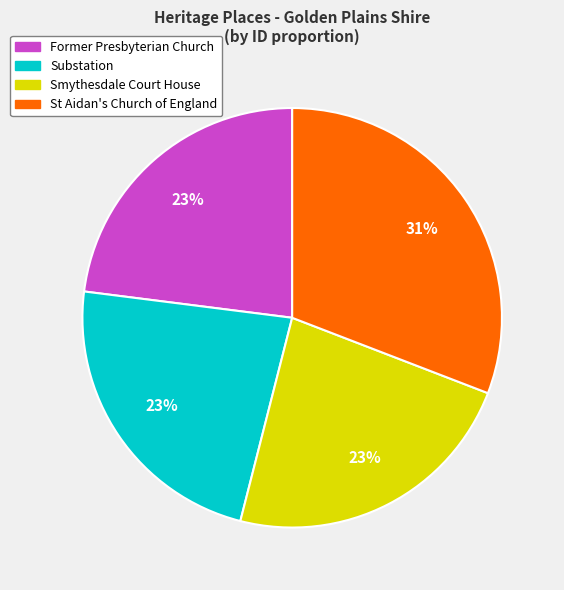

Is the sum of Substation and St Aidan's Church of England greater than half?

Yes